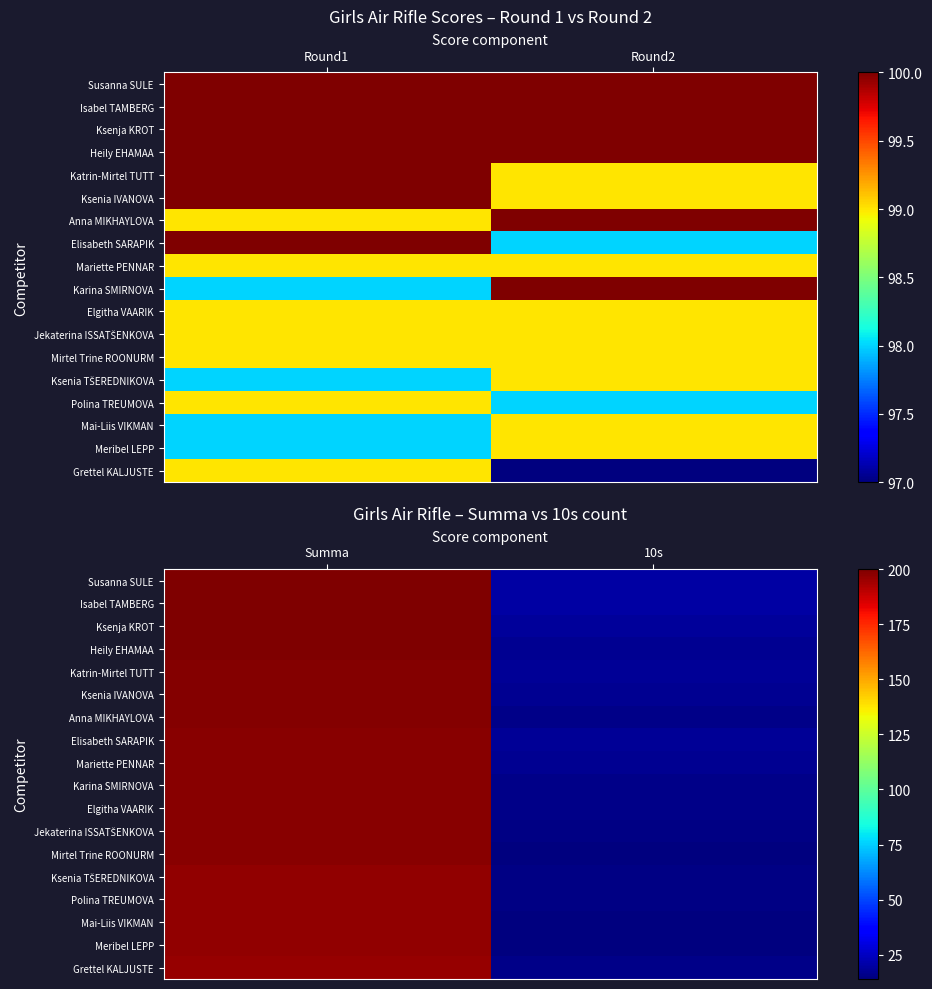

What is the highest value of the Mirtel Trine ROONURM series?

198